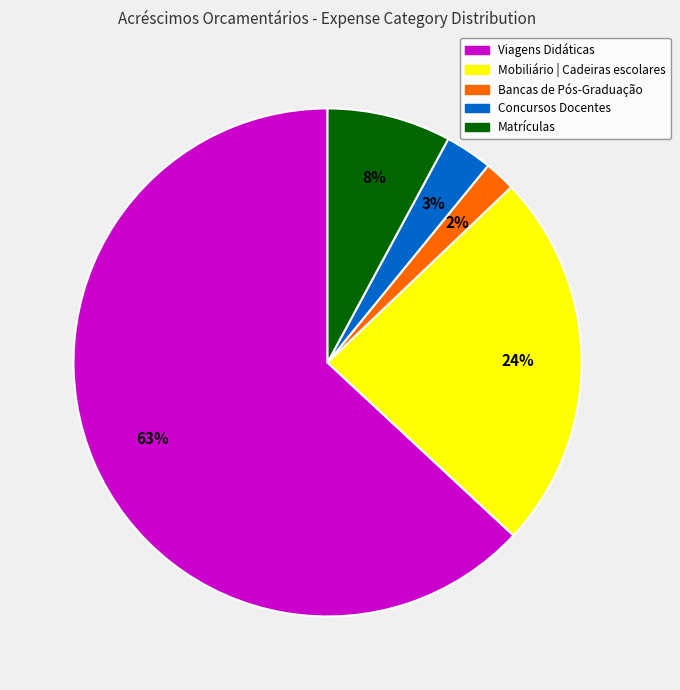

Is there a majority slice in this chart?

Yes